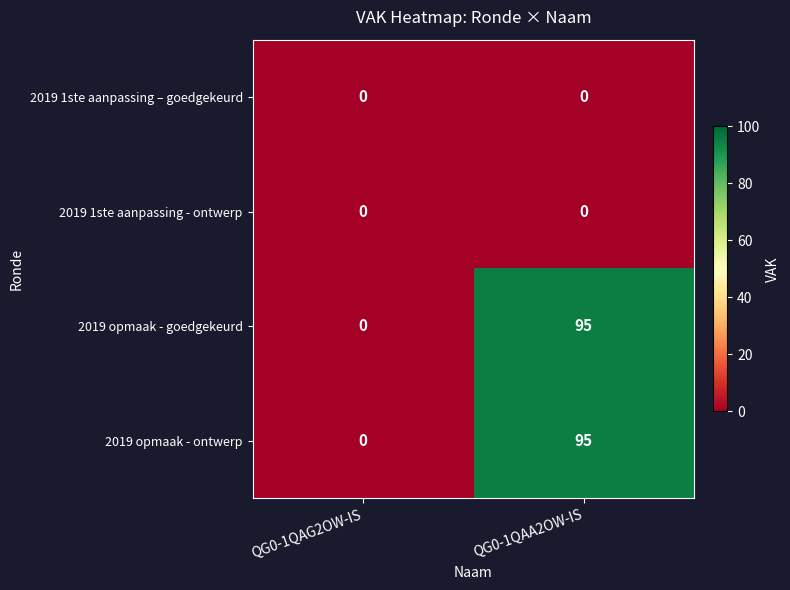

Reading left to right, list all the values displayed in this chart.

2019 1ste aanpassing – goedgekeurd: 0	0
2019 1ste aanpassing - ontwerp: 0	0
2019 opmaak - goedgekeurd: 0	95
2019 opmaak - ontwerp: 0	95